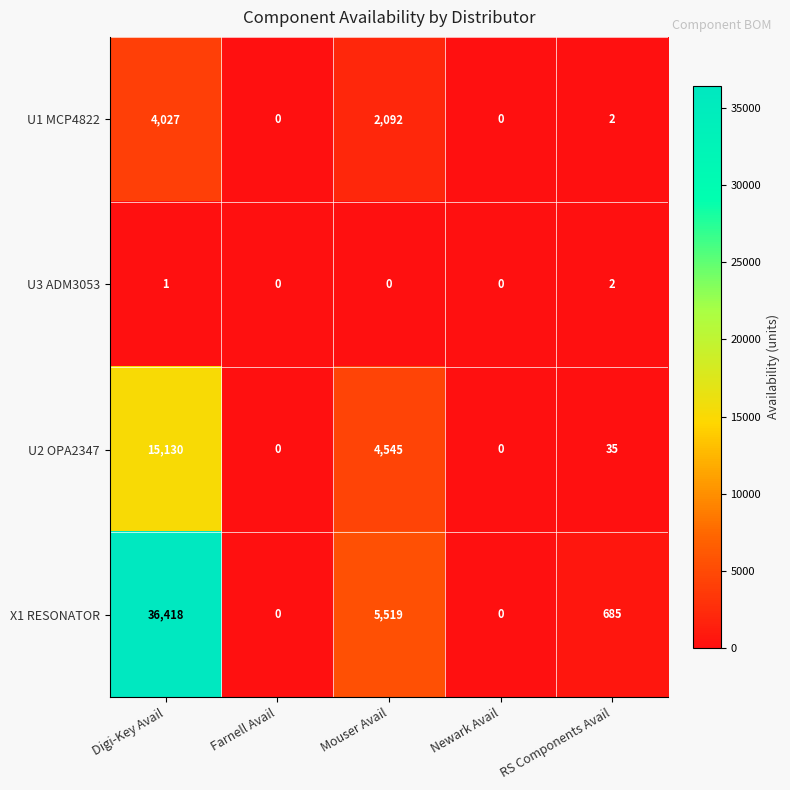

Reading right to left, list all the values displayed in this chart.

U1 MCP4822: RS Components Avail=2	Newark Avail=0	Mouser Avail=2092	Farnell Avail=0	Digi-Key Avail=4027
U3 ADM3053: RS Components Avail=2	Newark Avail=0	Mouser Avail=0	Farnell Avail=0	Digi-Key Avail=1
U2 OPA2347: RS Components Avail=35	Newark Avail=0	Mouser Avail=4545	Farnell Avail=0	Digi-Key Avail=15130
X1 RESONATOR: RS Components Avail=685	Newark Avail=0	Mouser Avail=5519	Farnell Avail=0	Digi-Key Avail=36418